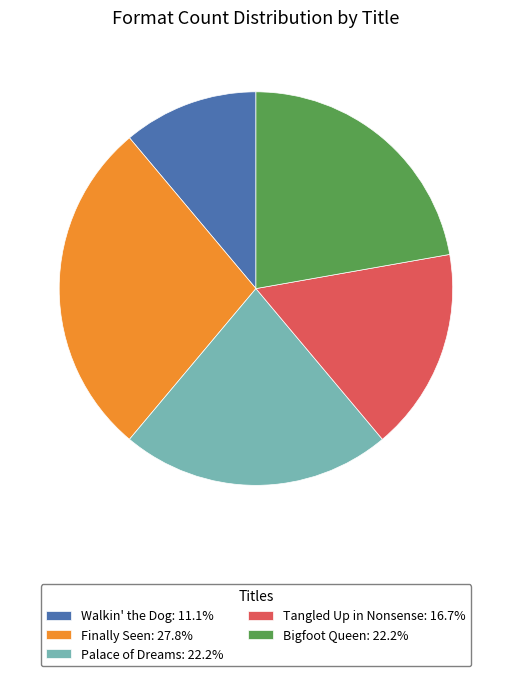

Is it true that Walkin' the Dog is 24% of the pie?

False